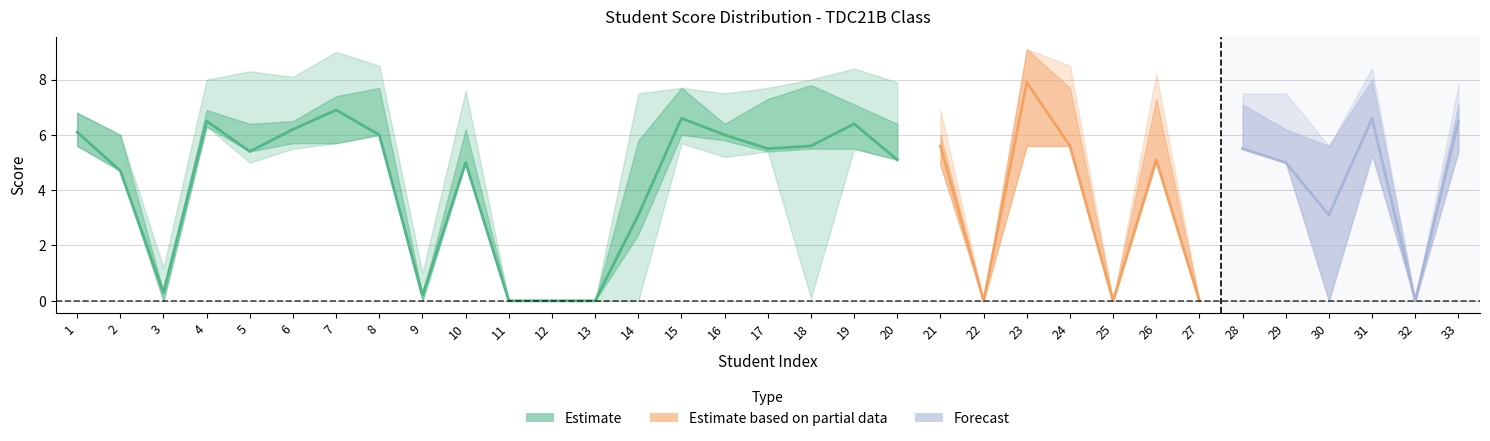

At which label is Vẽ điện closest to 3?

14